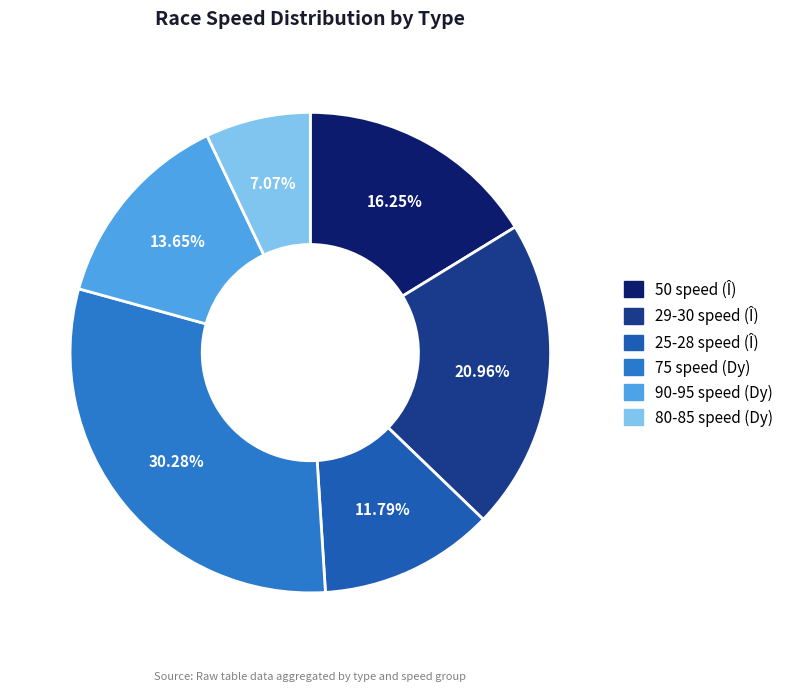

How many slices are in this pie chart?

6